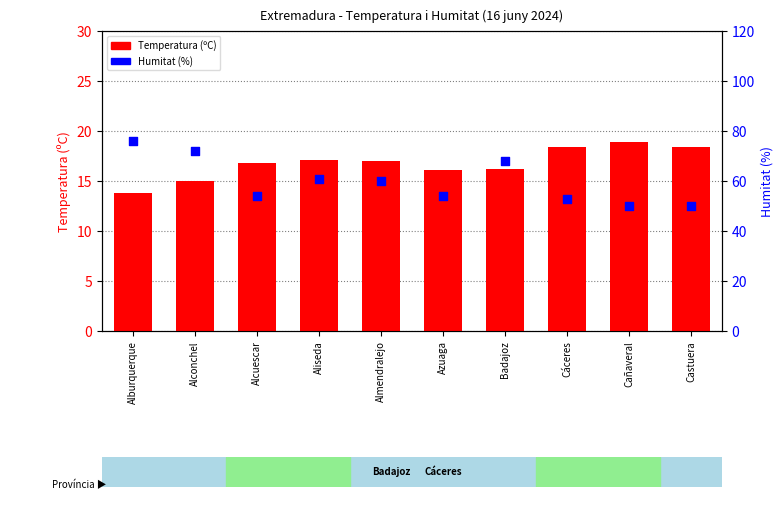

Is the value of Humitat (%) at Cañaveral greater than the value of Temperatura (ºC) at Castuera?

Yes